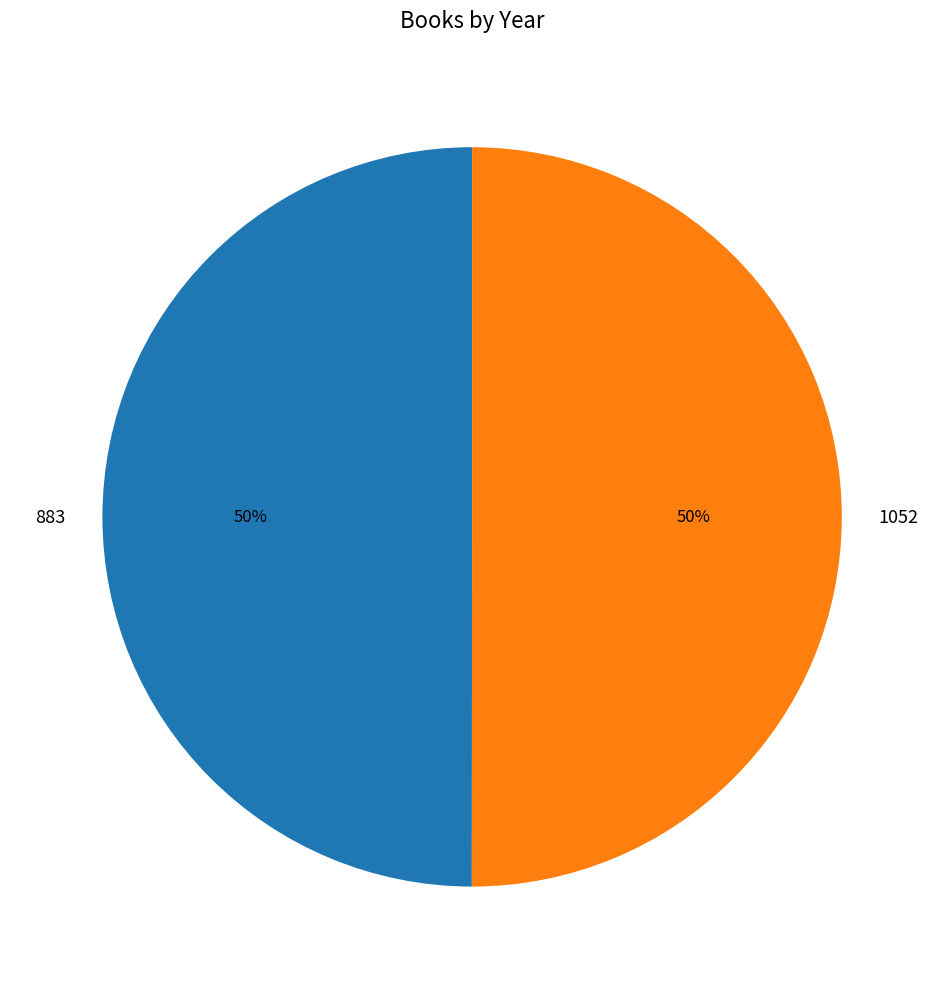

To the nearest percent, what portion does 883 represent?

50%